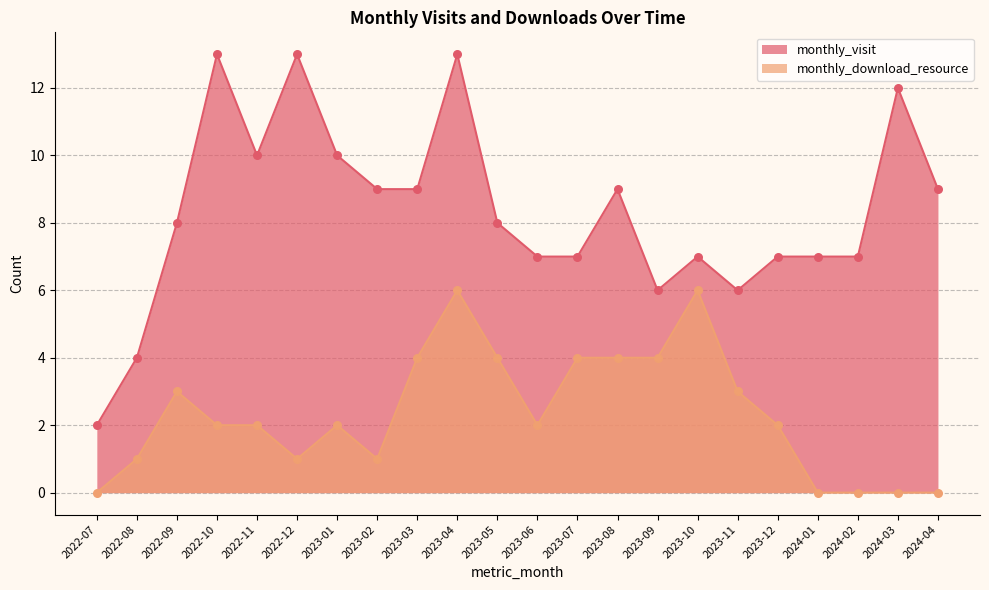

Which series has the largest total across all categories?

monthly_visit